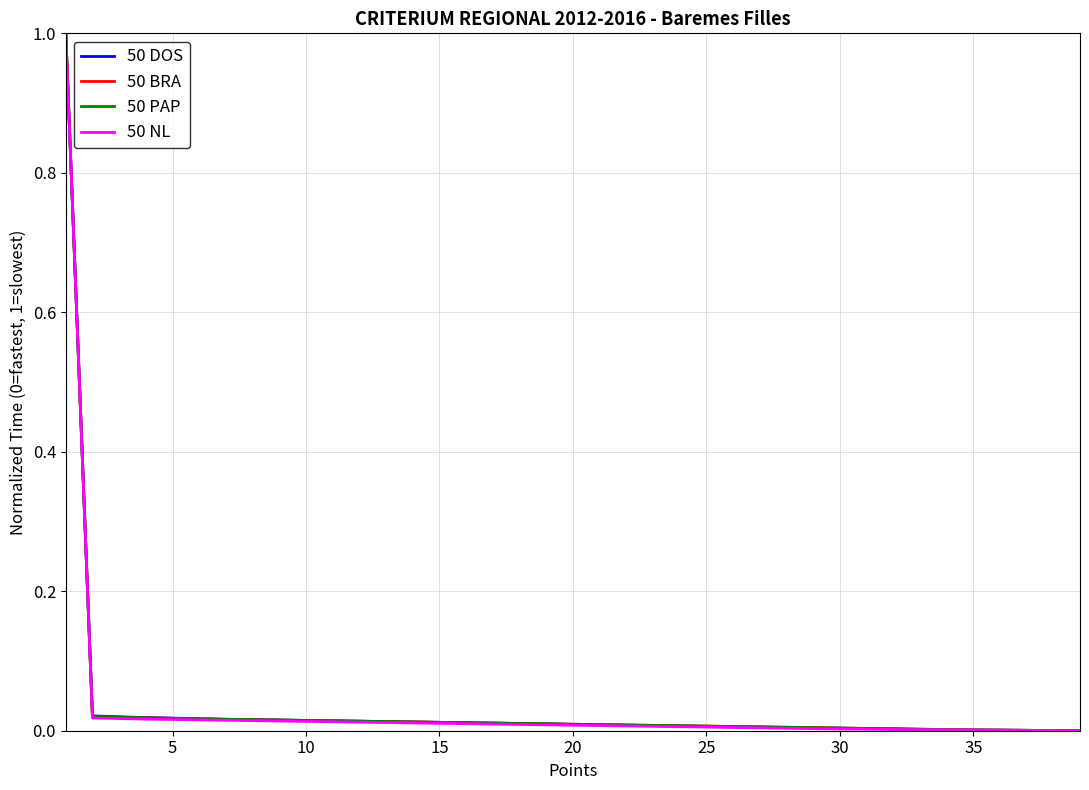

Reading right to left, transcribe all the data shown in this chart.

50 DOS: 0.0	0.0	0.0	0.0	0.0	0.0	0.0	0.0	0.0	0.0	0.0	0.0	0.0	0.0	0.0	0.0	0.0	0.0	0.0	0.0	0.0	0.0	0.0	0.0	0.0	0.0	0.0	0.0	0.0	0.0	0.0	0.0	0.0	0.0	0.0	0.0	0.0	0.0	1.0
50 BRA: 0.0	0.0	0.0	0.0	0.0	0.0	0.0	0.0	0.0	0.0	0.0	0.0	0.0	0.0	0.0	0.0	0.0	0.0	0.0	0.0	0.0	0.0	0.0	0.0	0.0	0.0	0.0	0.0	0.0	0.0	0.0	0.0	0.0	0.0	0.0	0.0	0.0	0.0	1.0
50 PAP: 0.0	0.0	0.0	0.0	0.0	0.0	0.0	0.0	0.0	0.0	0.0	0.0	0.0	0.0	0.0	0.0	0.0	0.0	0.0	0.0	0.0	0.0	0.0	0.0	0.0	0.0	0.0	0.0	0.0	0.0	0.0	0.0	0.0	0.0	0.0	0.0	0.0	0.0	1.0
50 NL: 0.0	0.0	0.0	0.0	0.0	0.0	0.0	0.0	0.0	0.0	0.0	0.0	0.0	0.0	0.0	0.0	0.0	0.0	0.0	0.0	0.0	0.0	0.0	0.0	0.0	0.0	0.0	0.0	0.0	0.0	0.0	0.0	0.0	0.0	0.0	0.0	0.0	0.0	1.0